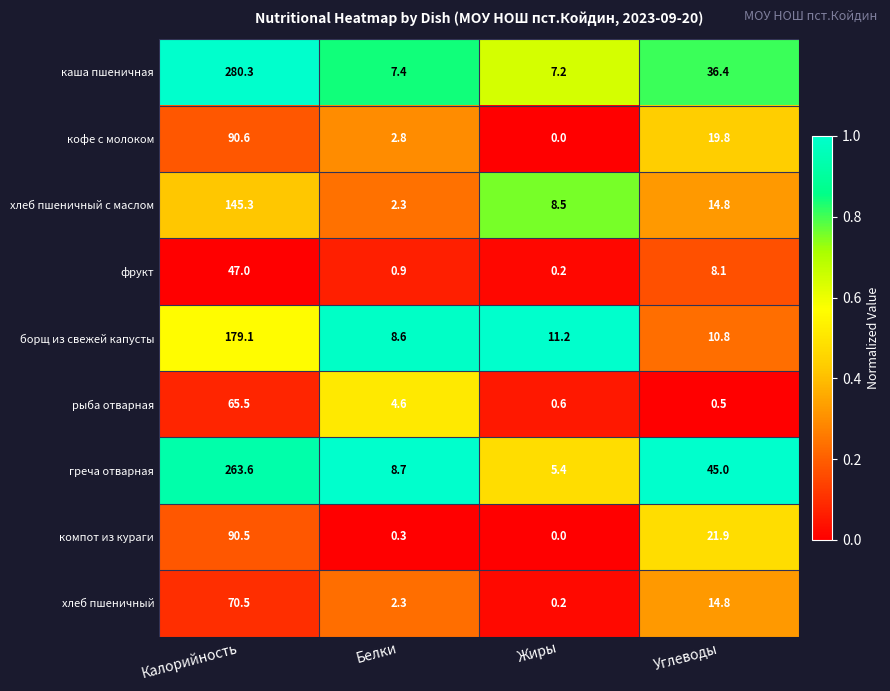

What is the maximum value for хлеб пшеничный с маслом?

145.3